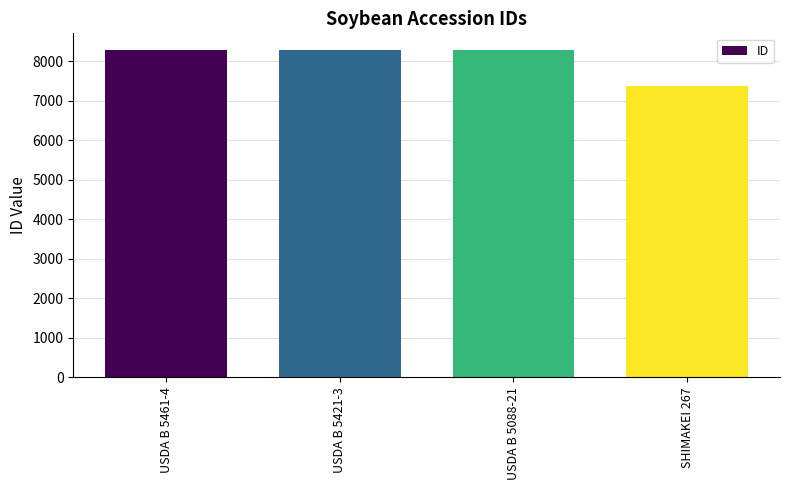

What is the change in value from USDA B 5088-21 to SHIMAKEI 267?

-922